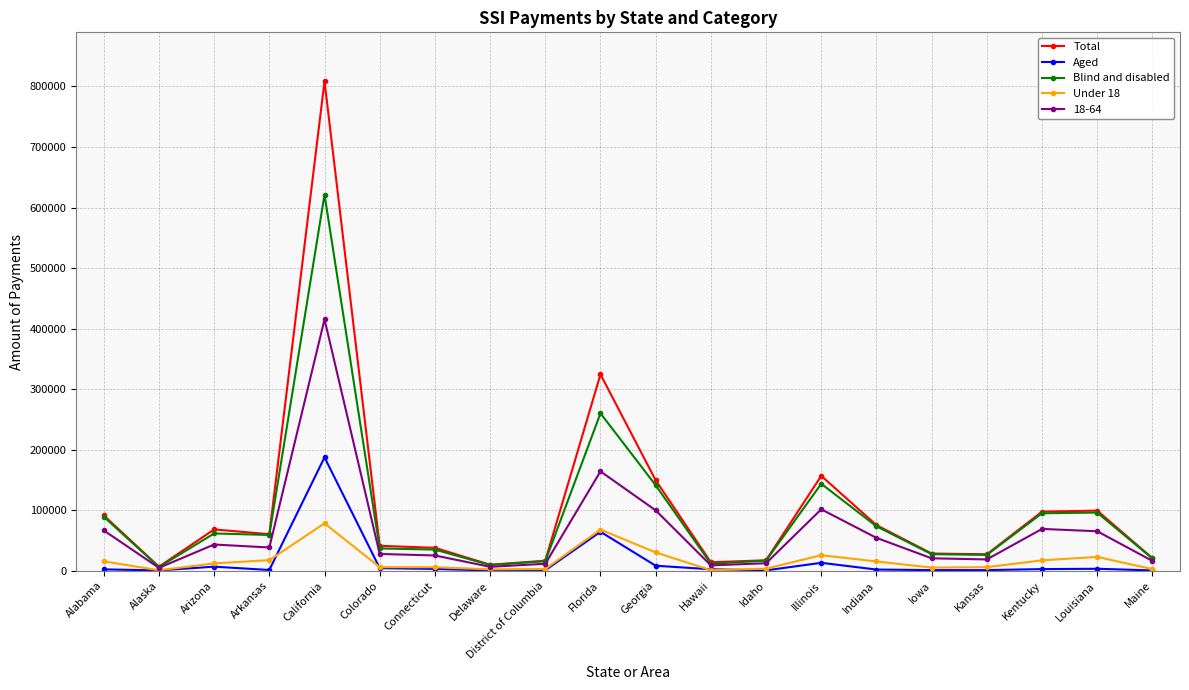

What is the spread (max minus min) of values at Kentucky?

94968